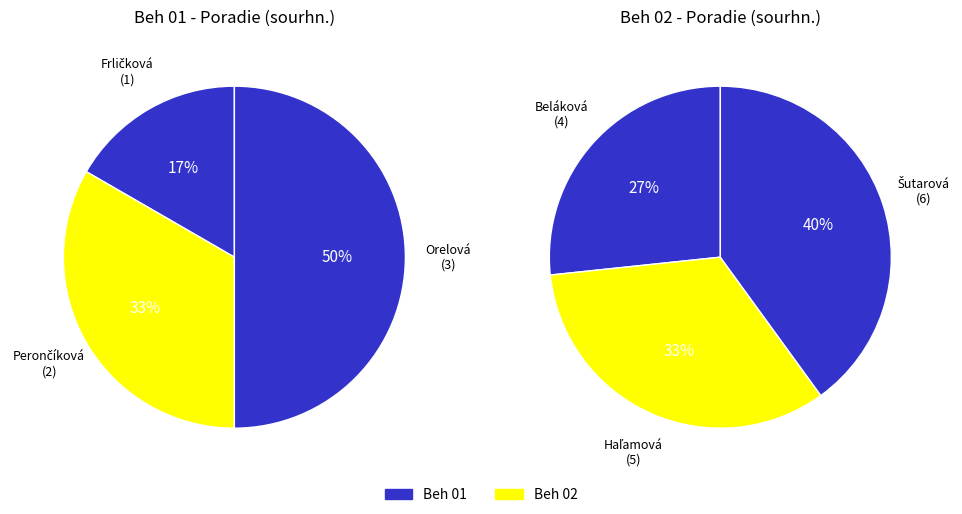

How many slices are in this pie chart?

6